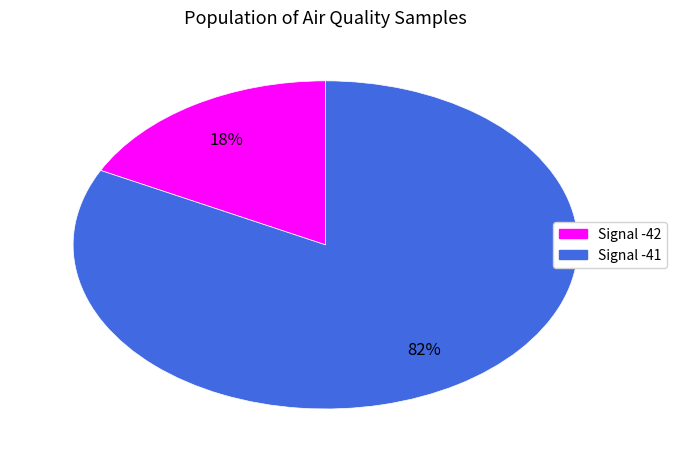

Is there any slice that represents more than half of the pie?

Yes